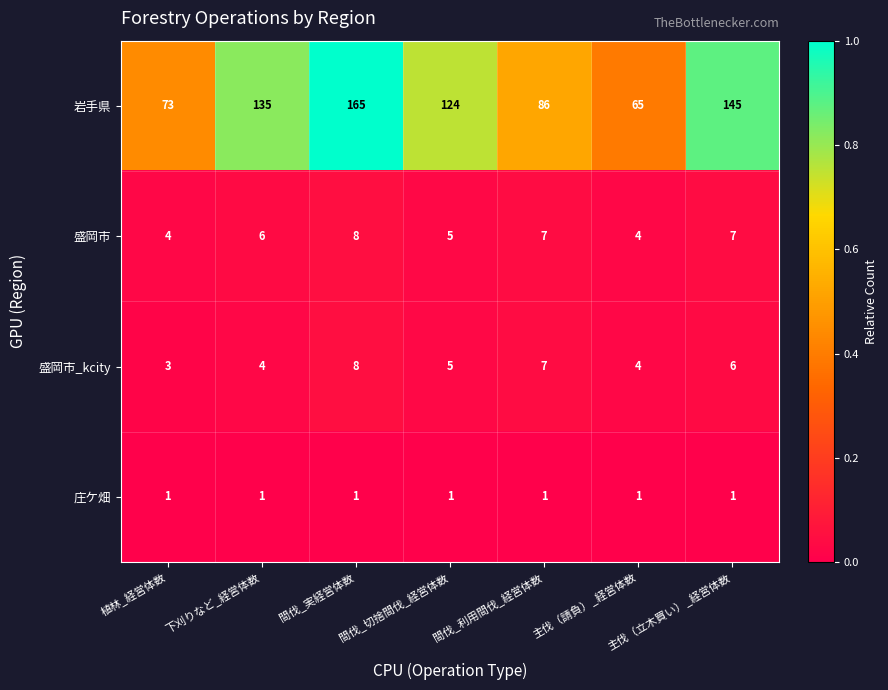

Is it true that 盛岡市 equals 8 at 下刈りなど_経営体数?

False